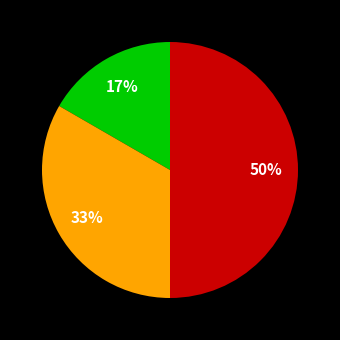

To the nearest percent, what is the average slice percentage?

33%